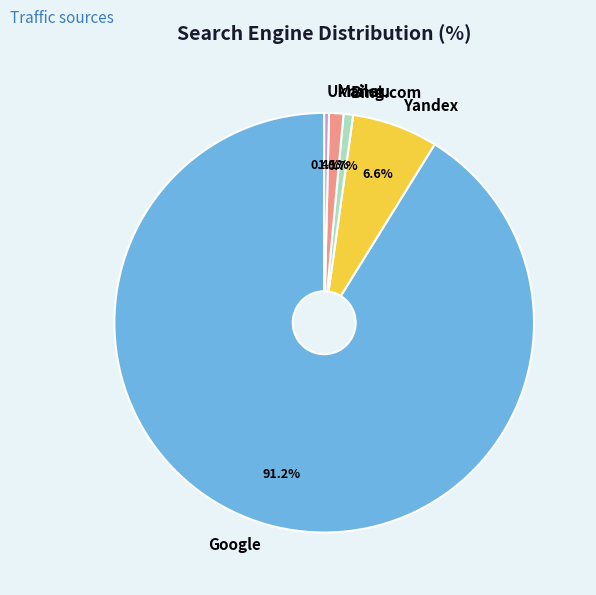

To the nearest percent, what is the difference between the largest and smallest slice percentages?

91%